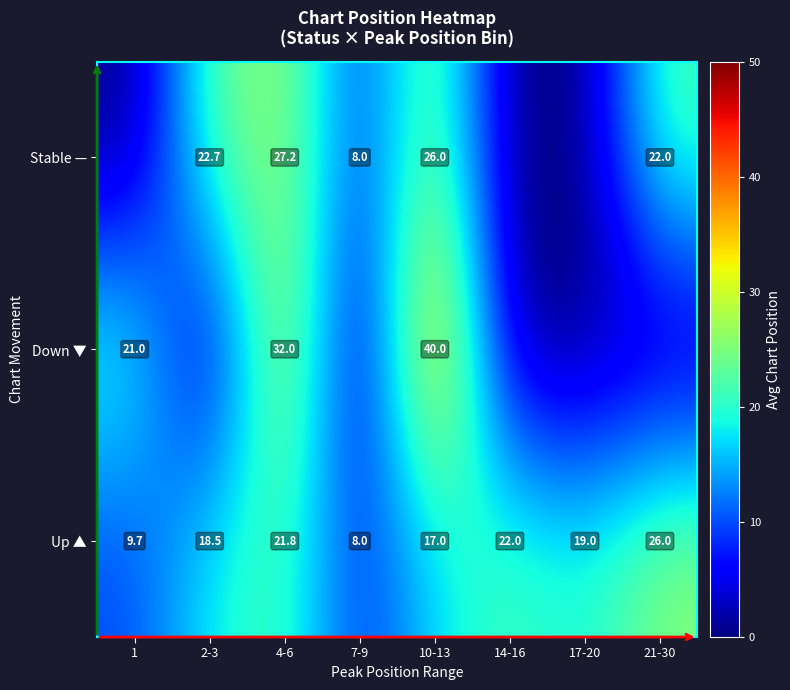

At which category is the sum across all series the highest?

10-13